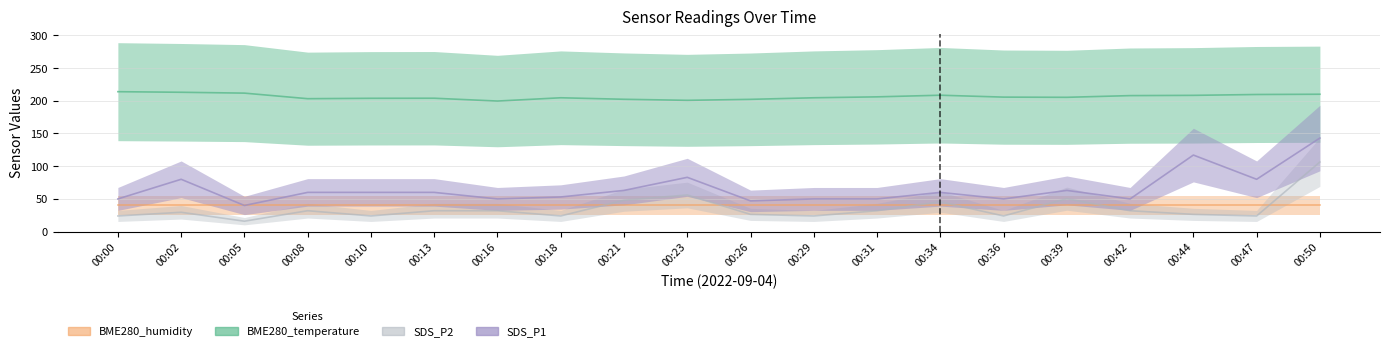

Which series changed the most between 00:26 and 00:29?

SDS_P1